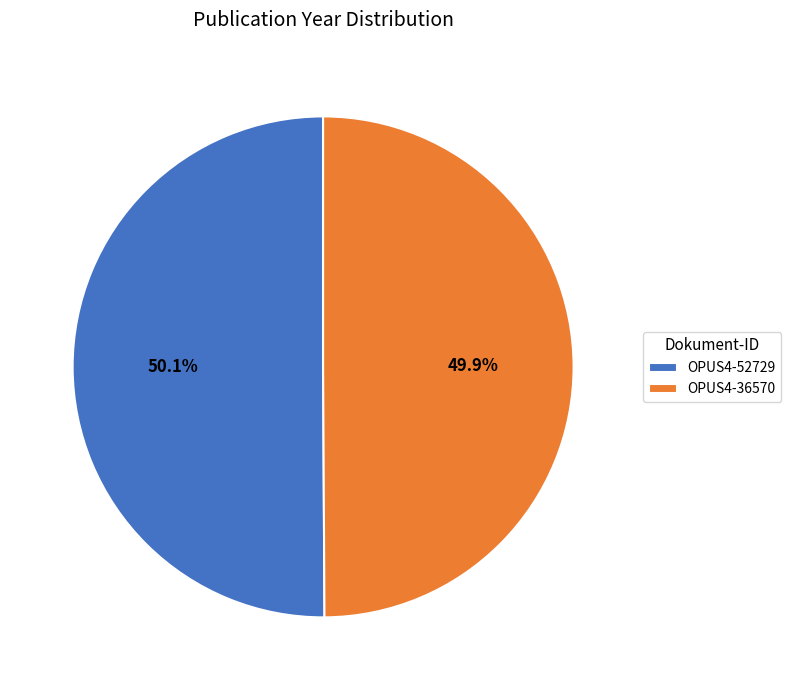

To the nearest percent, what portion does OPUS4-36570 represent?

50%